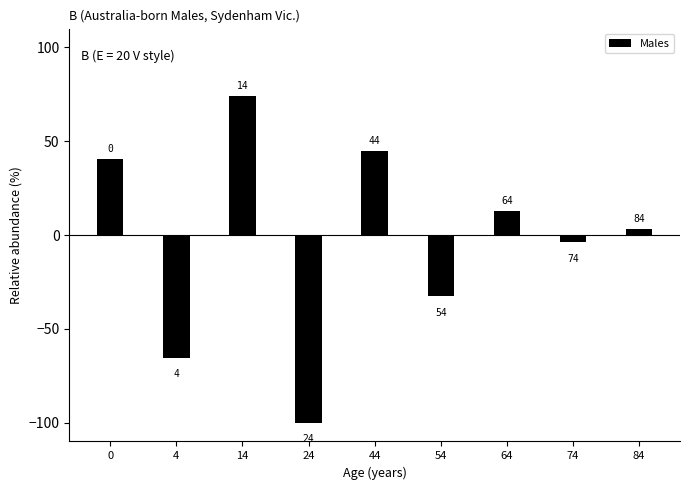

Are the bars horizontal?

No